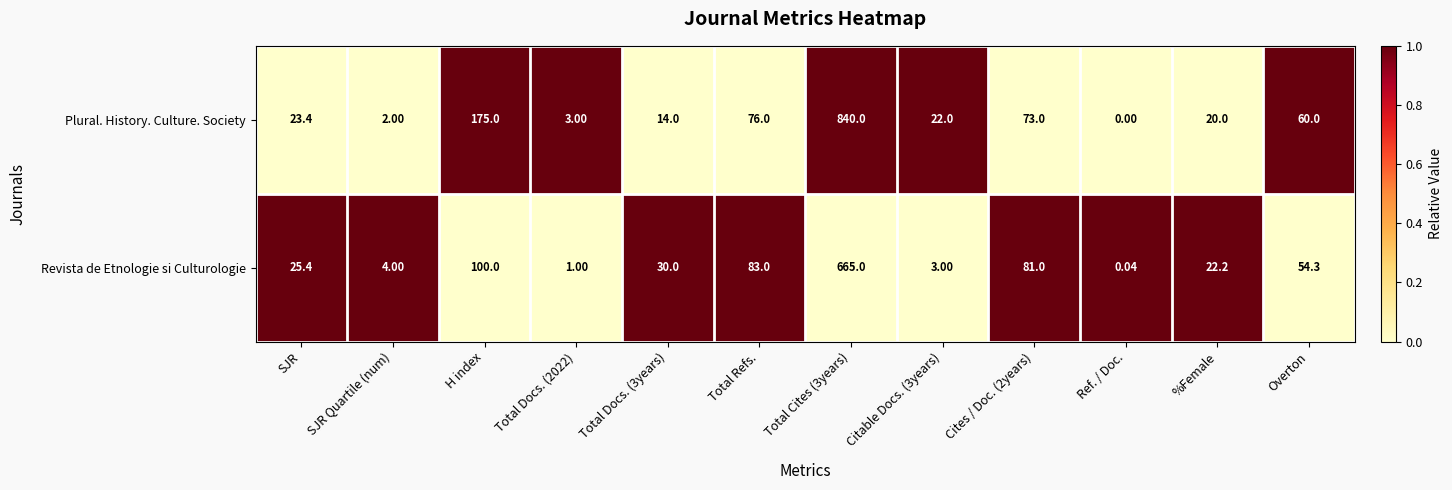

At which category is the sum across all series the highest?

Total Cites (3years)